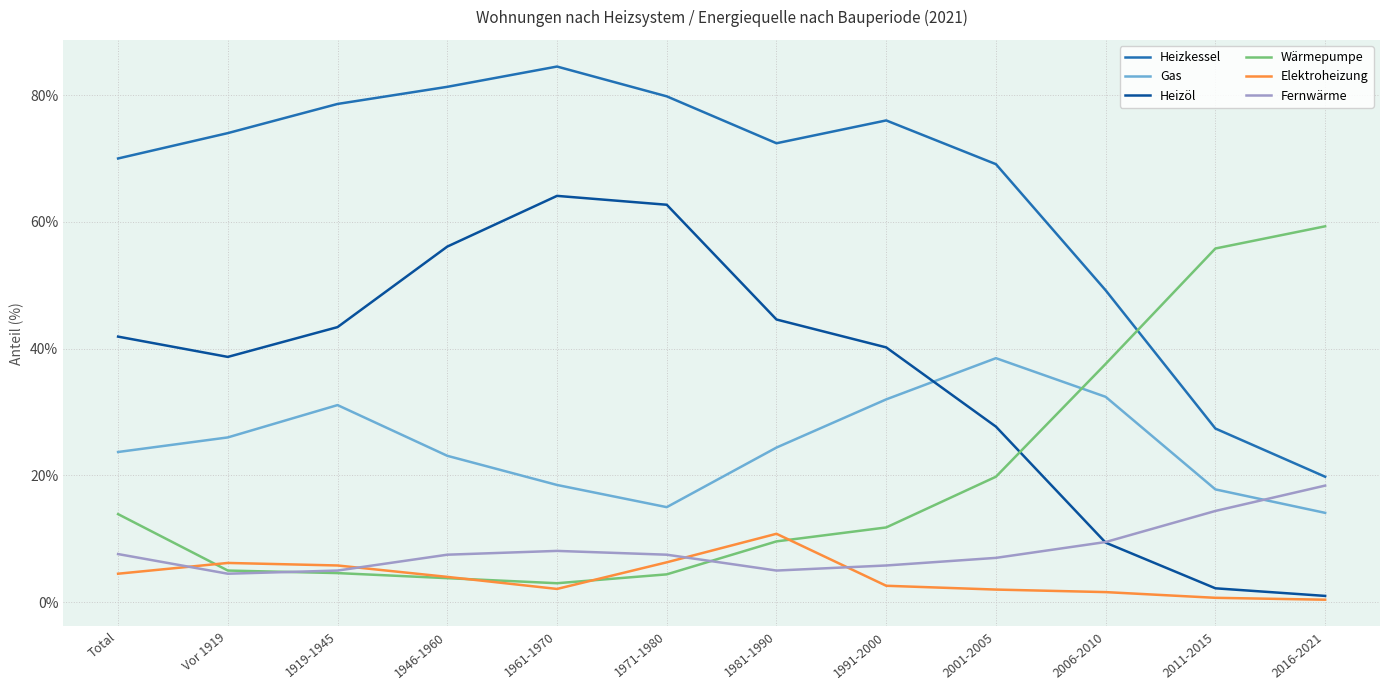

At which label does Wärmepumpe reach its peak?

2016-2021